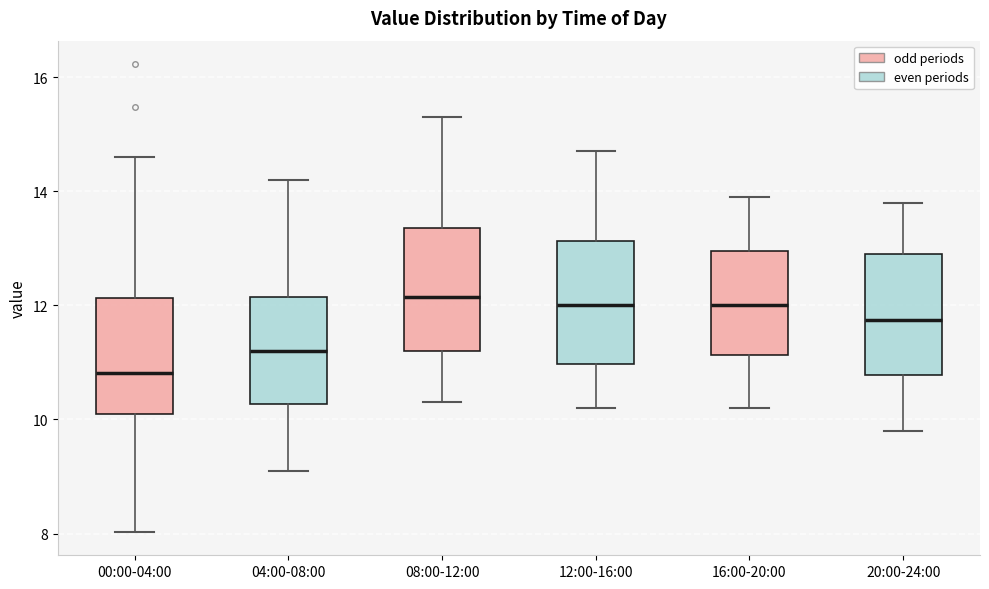

Reading left to right, transcribe this box plot: for each box, give where its median line is, the range the box spans, and where its two whiskers end, as read against the y-axis. The values are not printed on the chart, so give them approximately, as read against the axis.

00:00-04:00: median 10.8, box 10.2 to 12.2, whiskers 8.0 to 14.6
04:00-08:00: median 11.2, box 10.2 to 12.2, whiskers 9.2 to 14.2
08:00-12:00: median 12.2, box 11.2 to 13.4, whiskers 10.4 to 15.4
12:00-16:00: median 12.0, box 11.0 to 13.2, whiskers 10.2 to 14.8
16:00-20:00: median 12.0, box 11.2 to 13.0, whiskers 10.2 to 14.0
20:00-24:00: median 11.8, box 10.8 to 13.0, whiskers 9.8 to 13.8